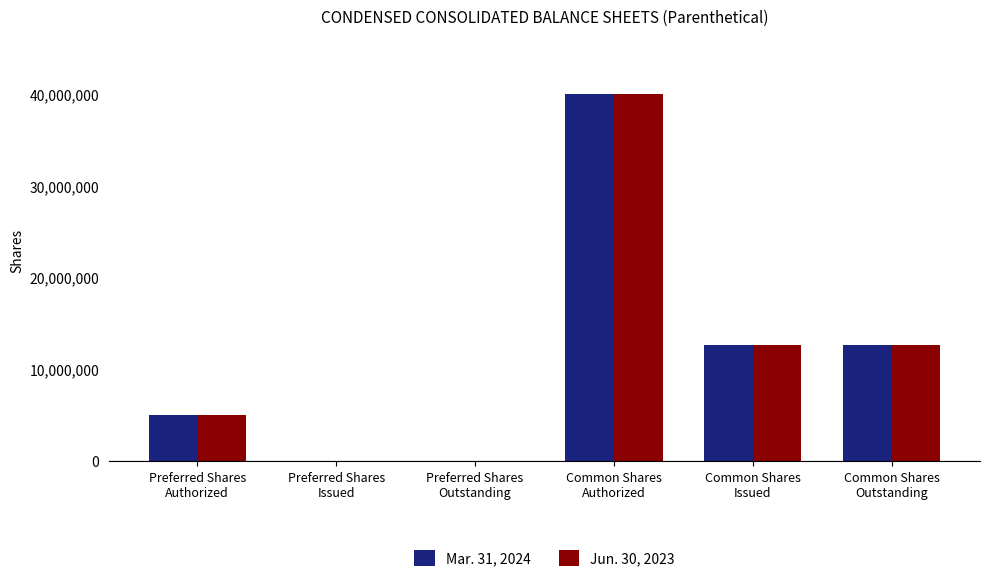

What is the maximum value shown in the chart?

40000000